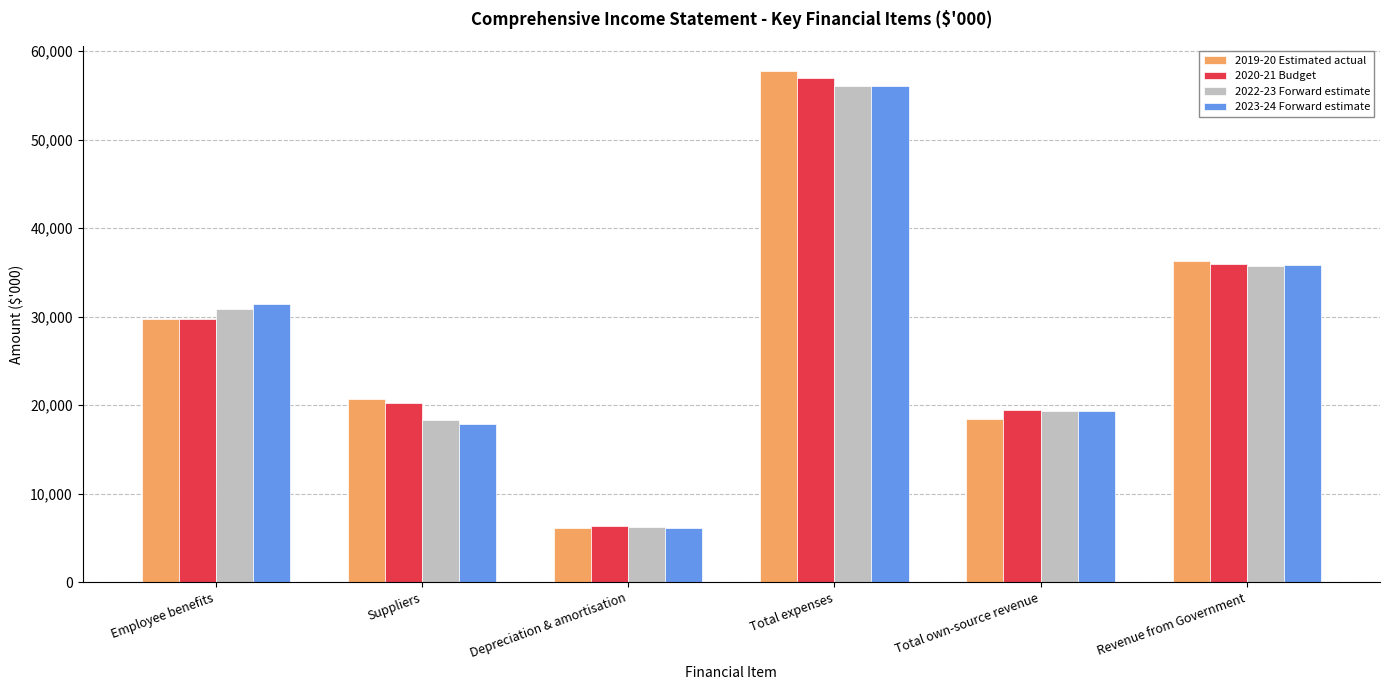

What is the sum of the 2019-20 Estimated actual values at Revenue from Government and Total own-source revenue?

54674